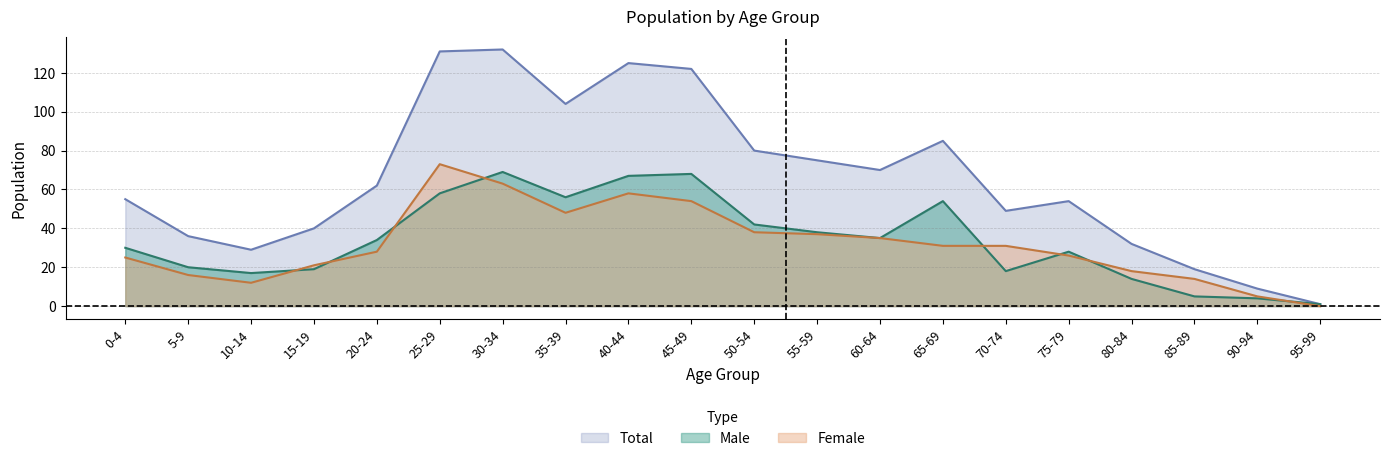

Where does the Male series first go above 34?

25-29